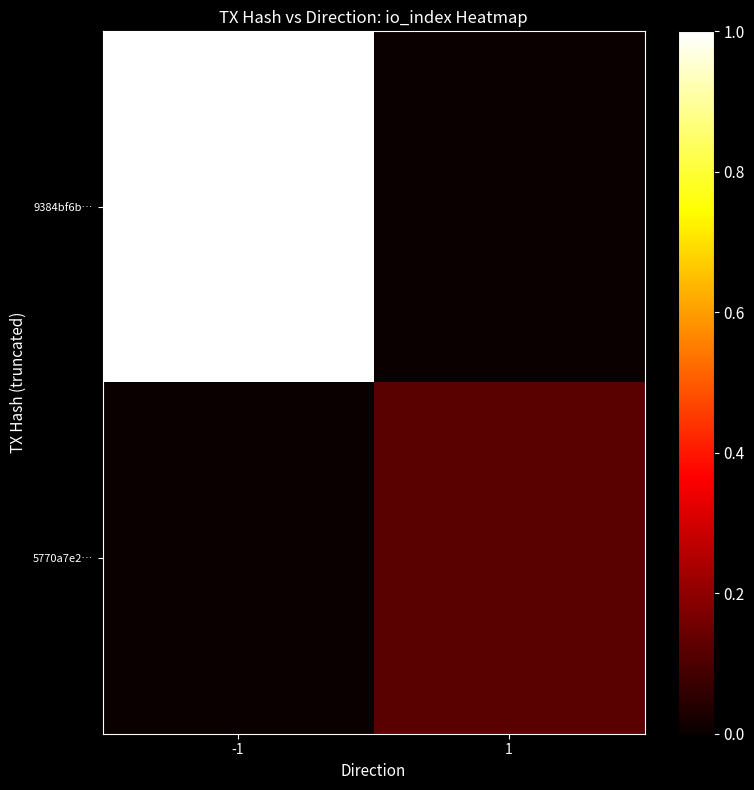

What is the greatest value displayed?

1.0